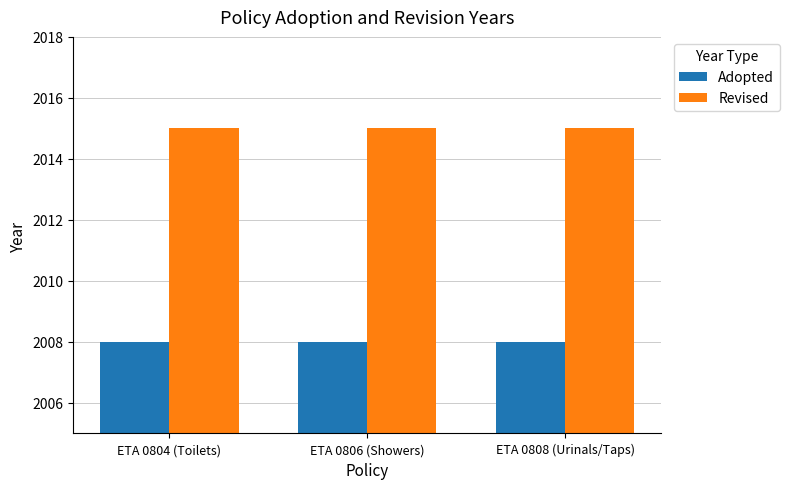

What are all the series names shown in the legend?

Adopted, Revised